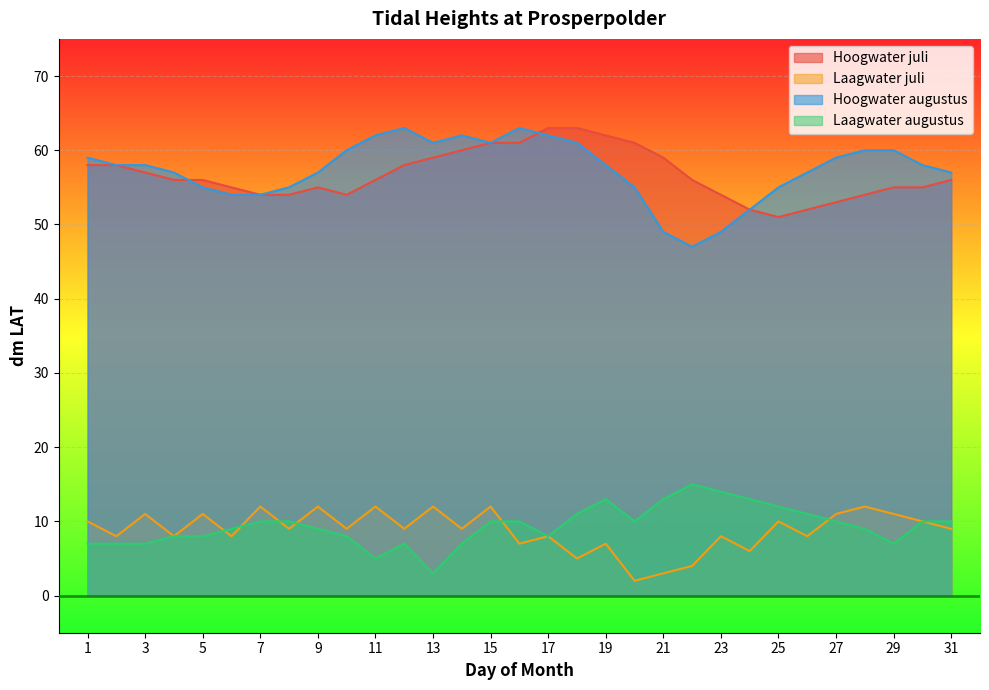

What is the value of the Laagwater augustus point at the 10th from the left?

8